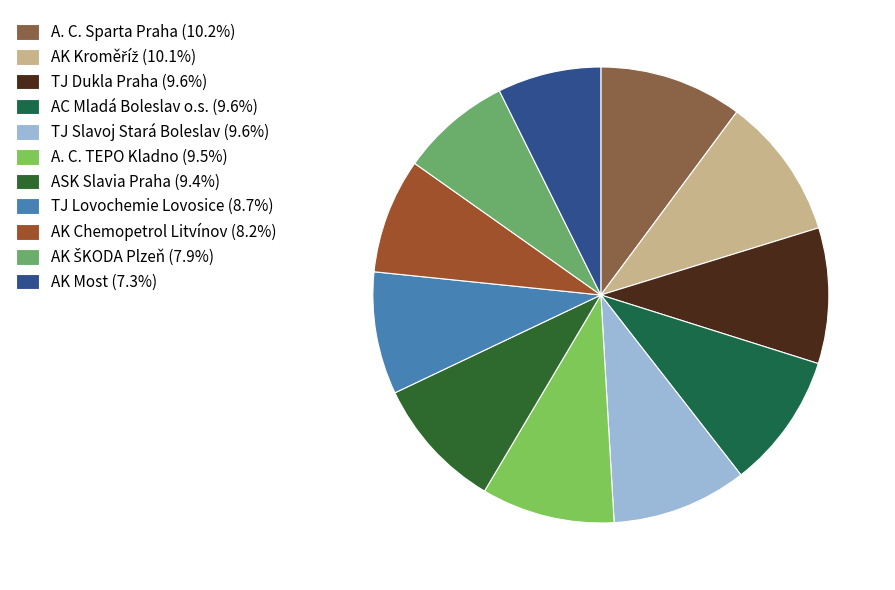

To the nearest percent, what percentage of the pie is AK Most?

7%